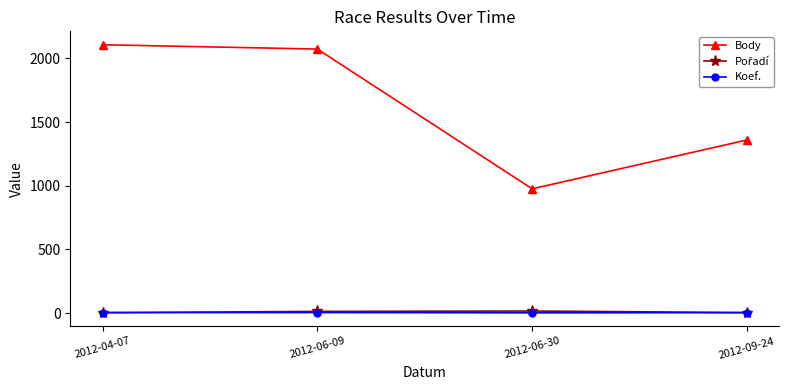

At which label is Body closest to 1542?

2012-09-24